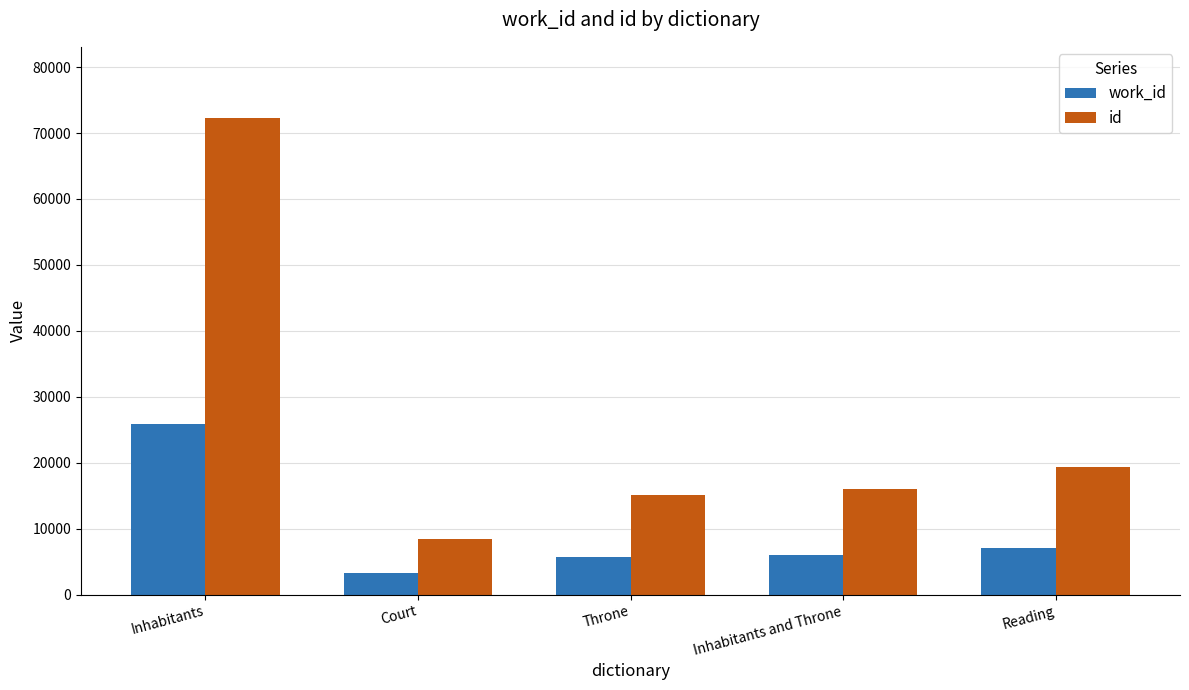

At how many categories does at least one series exceed 12670?

4